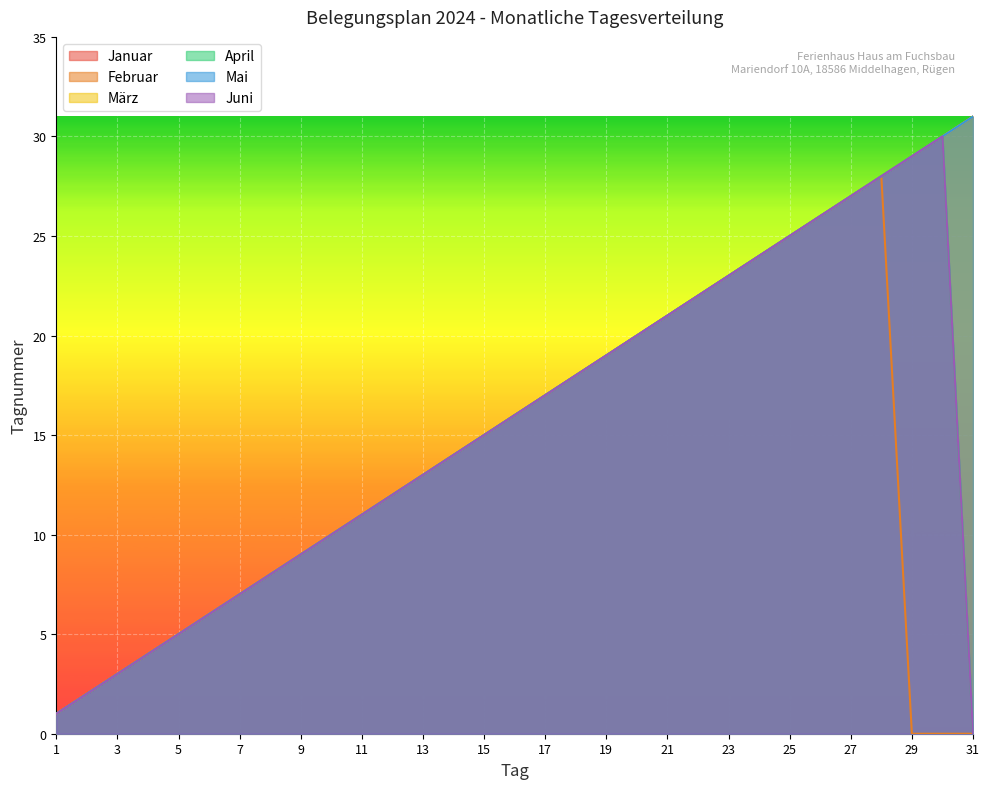

Between 20 and 30, which is larger?

30